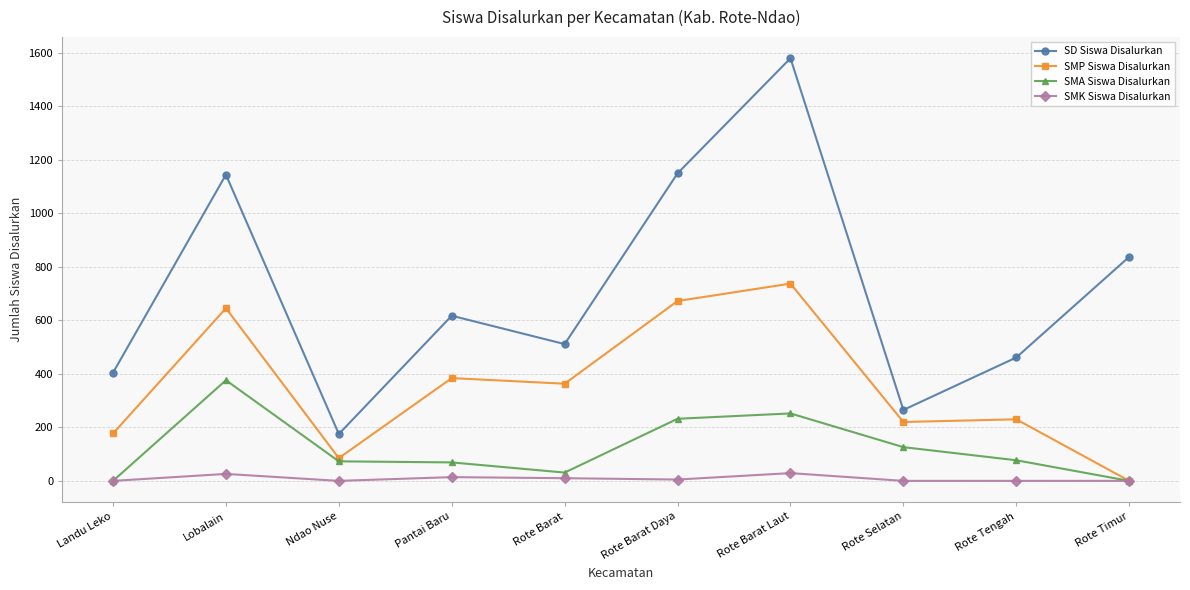

True or false: SD Siswa Disalurkan has more than 0 points higher than both neighbors.

True